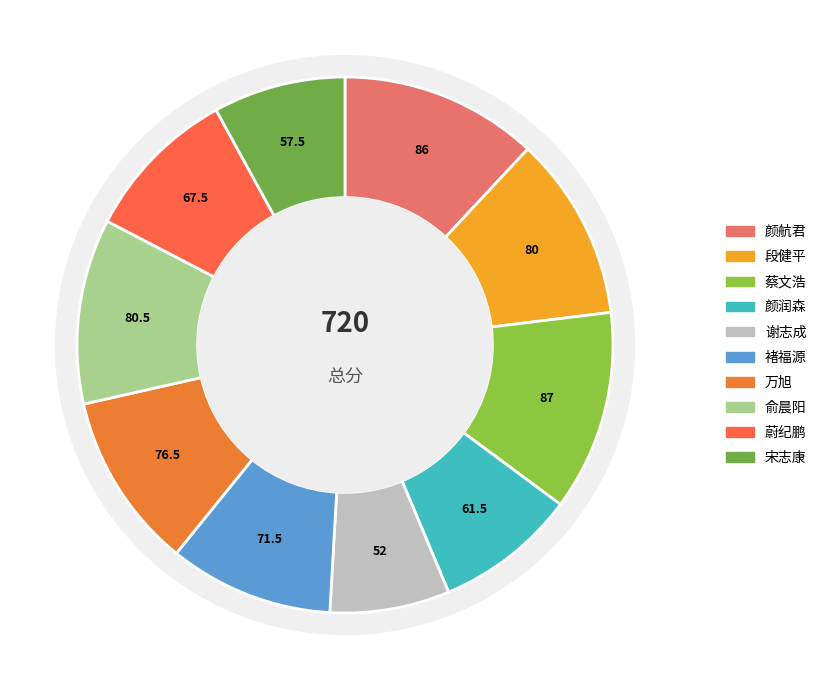

To the nearest percent, what percentage of the pie is 蔡文浩?

12%